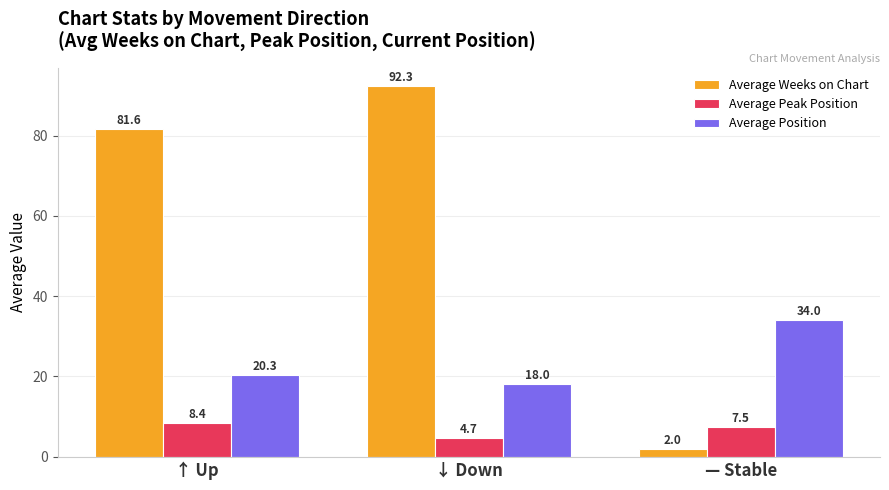

True or false: Average Weeks on Chart has a value of 2.0 at — Stable.

True